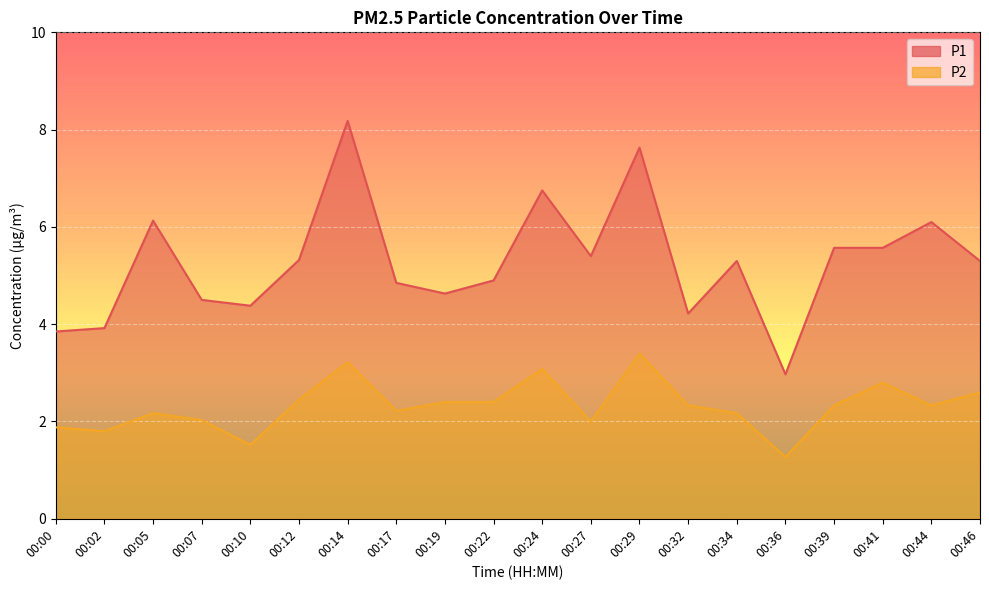

What is the value of the P1 point at the 18th from the left?

5.6